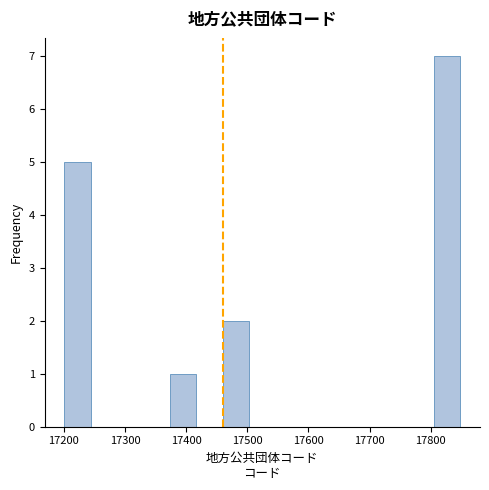

Reading left to right, list every bar in this chart as the range it spans on the x-axis followed by its height. Neither the bar edges nor the heights are printed on the chart, so give them approximately, as read against the axes.

17200 to 17240: 5
17240 to 17290: 0
17290 to 17330: 0
17330 to 17370: 0
17370 to 17420: 1
17420 to 17460: 0
17460 to 17500: 2
17500 to 17550: 0
17550 to 17590: 0
17590 to 17630: 0
17630 to 17680: 0
17680 to 17720: 0
17720 to 17760: 0
17760 to 17800: 0
17800 to 17850: 7